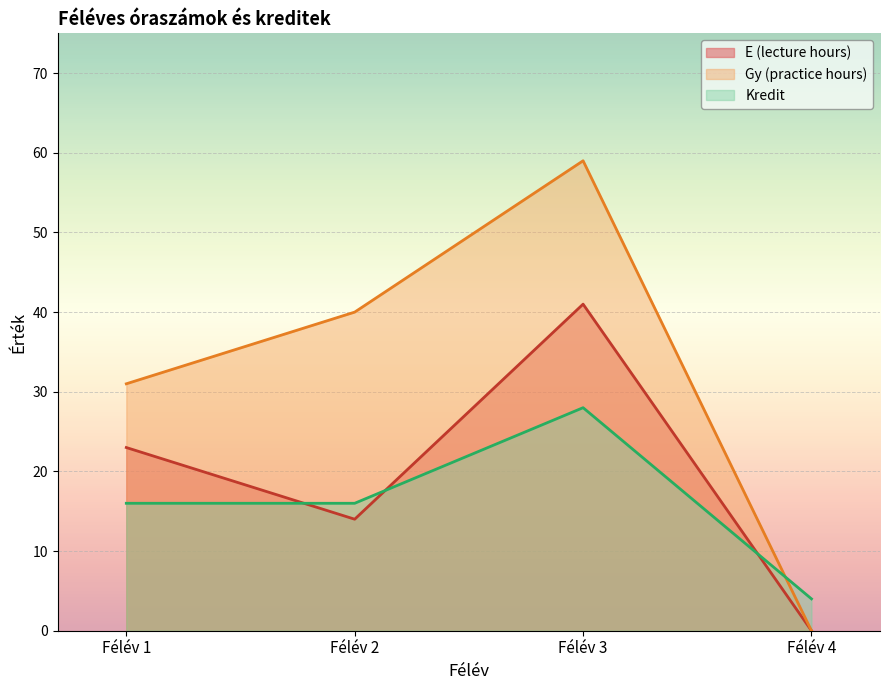

Count the number of categories in the chart.

4